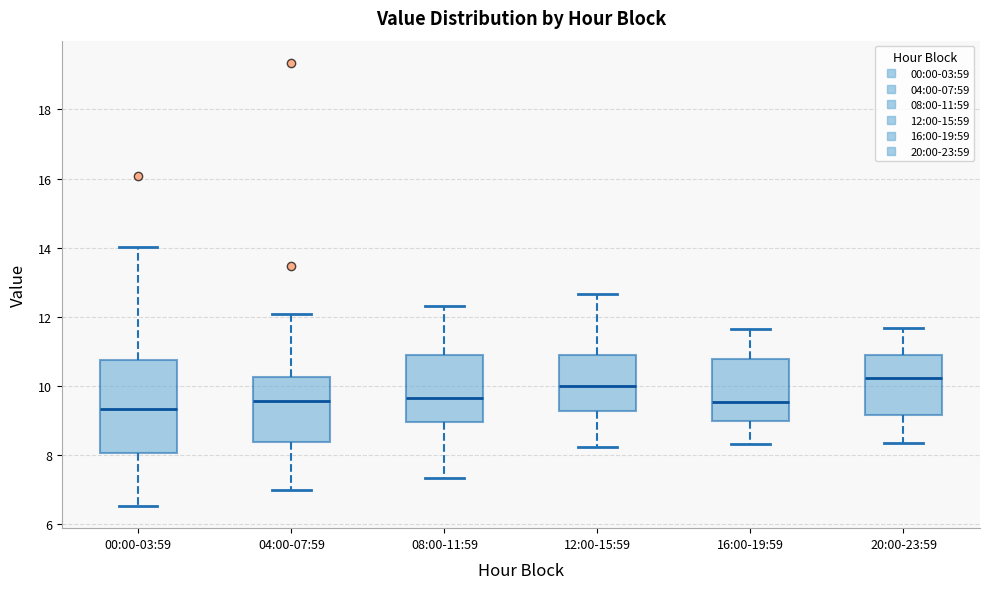

Reading left to right, transcribe this box plot: for each box, give where its median line is, the range the box spans, and where its two whiskers end, as read against the y-axis. The values are not printed on the chart, so give them approximately, as read against the axis.

00:00-03:59: median 9.4, box 8.0 to 10.8, whiskers 6.6 to 14.0
04:00-07:59: median 9.6, box 8.4 to 10.2, whiskers 7.0 to 12.0
08:00-11:59: median 9.6, box 9.0 to 11.0, whiskers 7.4 to 12.4
12:00-15:59: median 10.0, box 9.2 to 10.8, whiskers 8.2 to 12.6
16:00-19:59: median 9.6, box 9.0 to 10.8, whiskers 8.4 to 11.6
20:00-23:59: median 10.2, box 9.2 to 11.0, whiskers 8.4 to 11.6